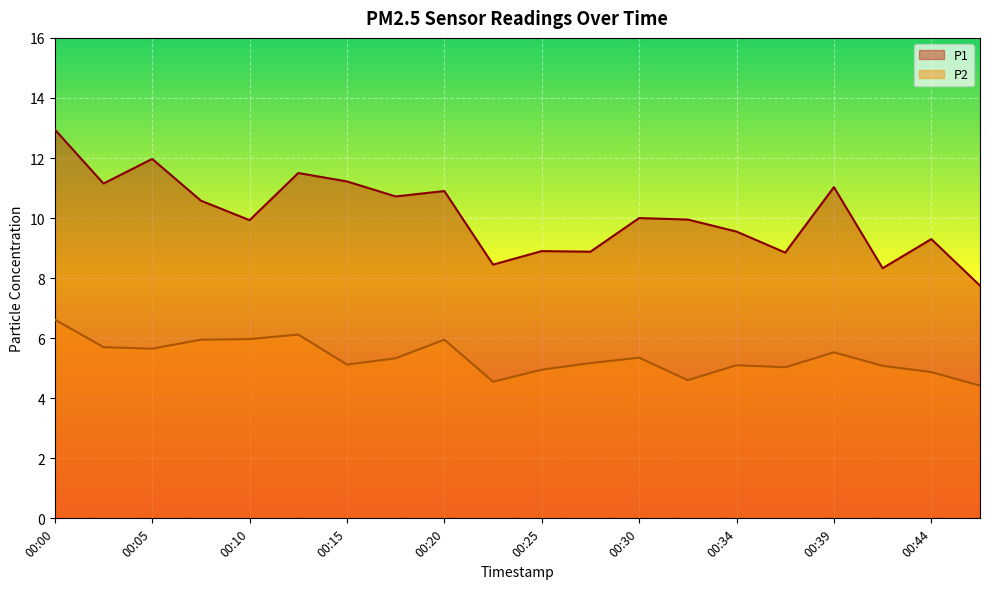

Where does the P1 series first go above 10?

00:00